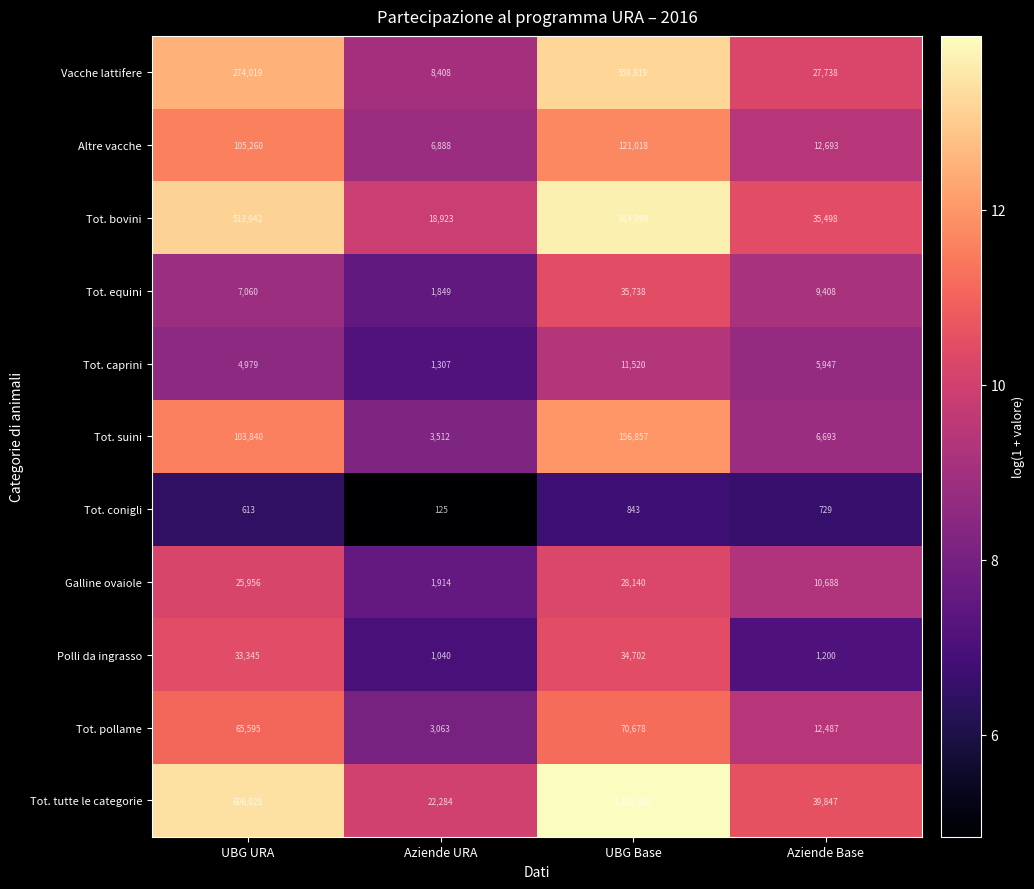

True or false: Tot. bovini has a value of 7327 at Aziende Base.

False